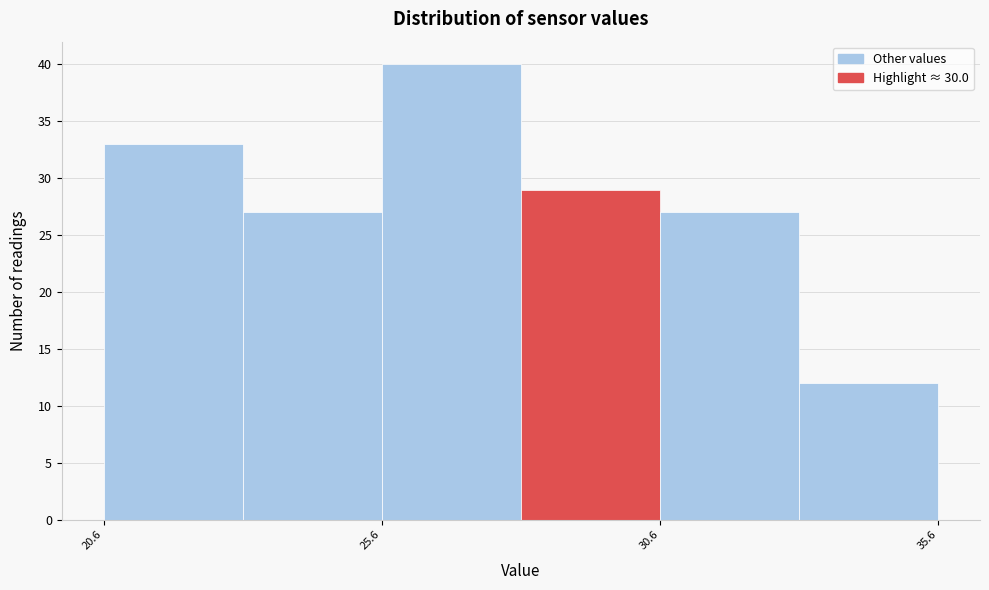

How tall is the bar that spans 33.1 to 35.6 on the x-axis? Neither the bar edges nor the heights are printed on the chart, so give them approximately, as read against the axes.

12